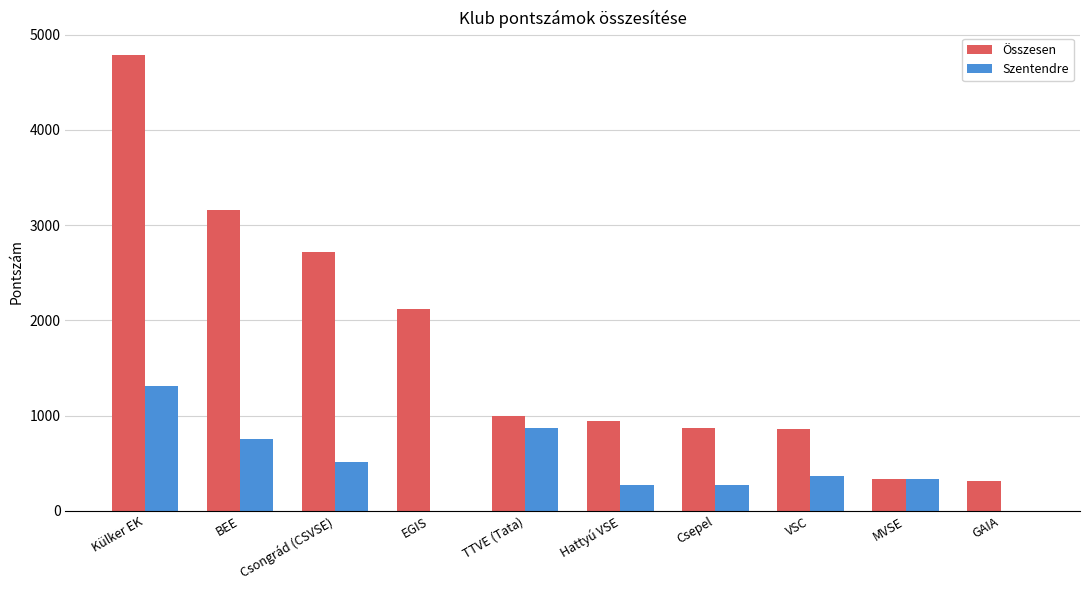

How many series are shown in this chart?

2